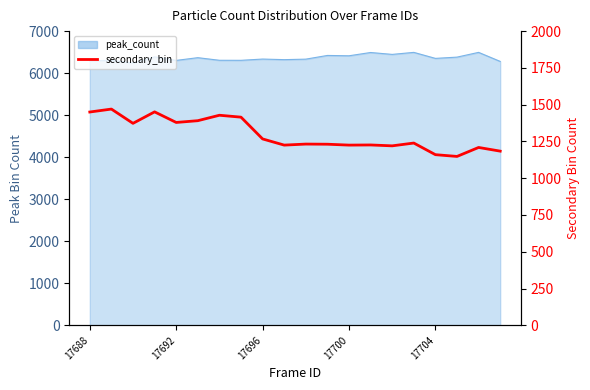

What is the difference between the second highest and second lowest values?

291